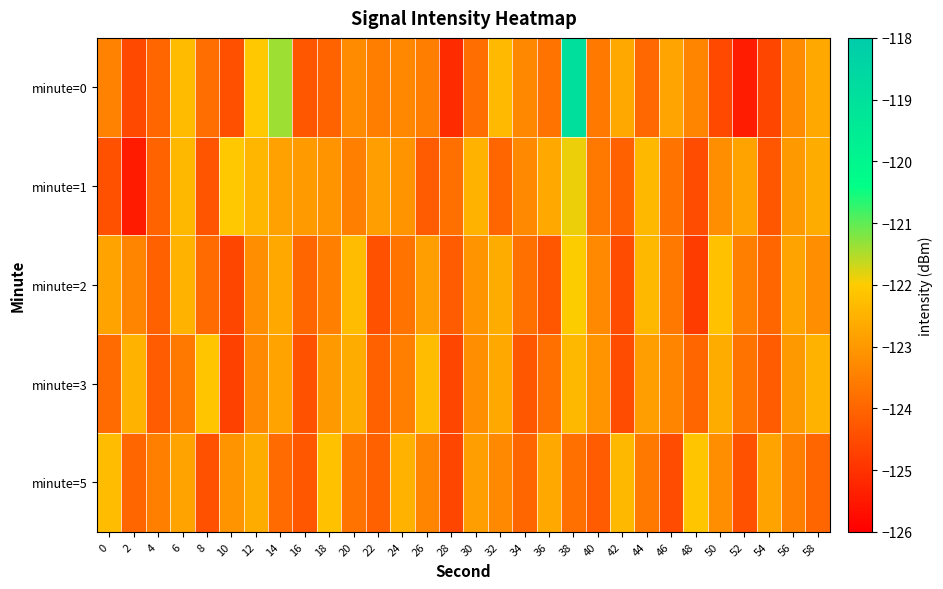

Count the number of data series in this chart.

5